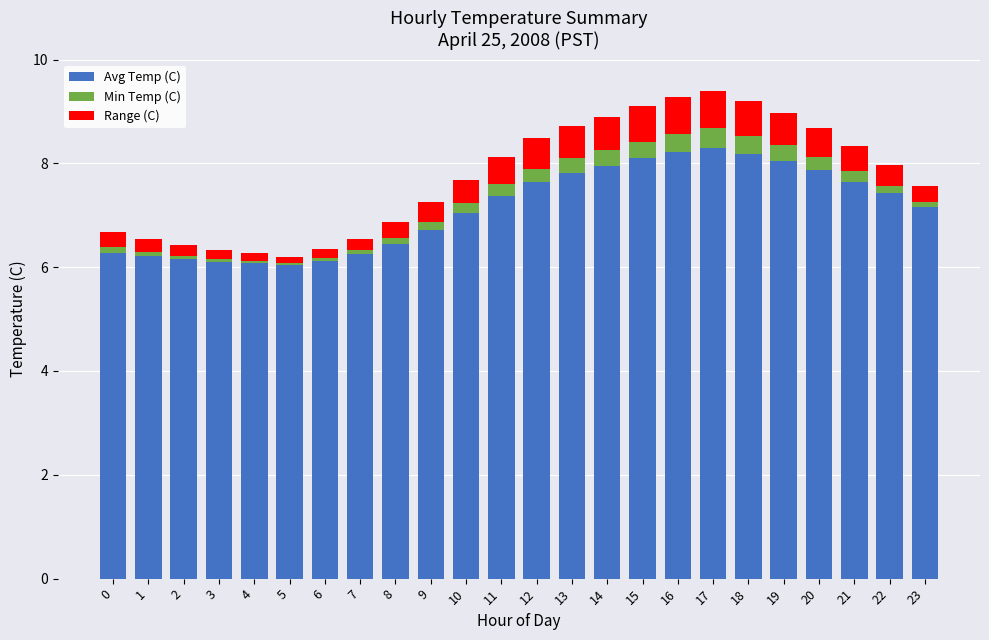

True or false: Avg Temp (C) has a value of 9.7 at 4.

False